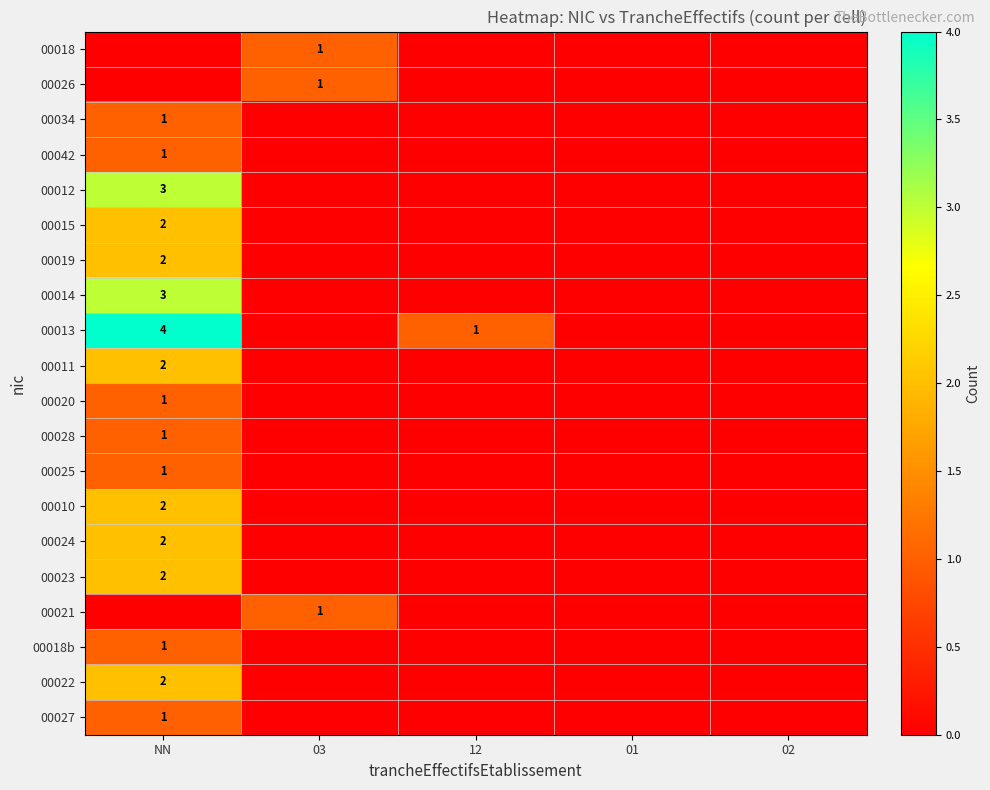

Is the value of 00011 at NN greater than the value of 00025 at NN?

Yes